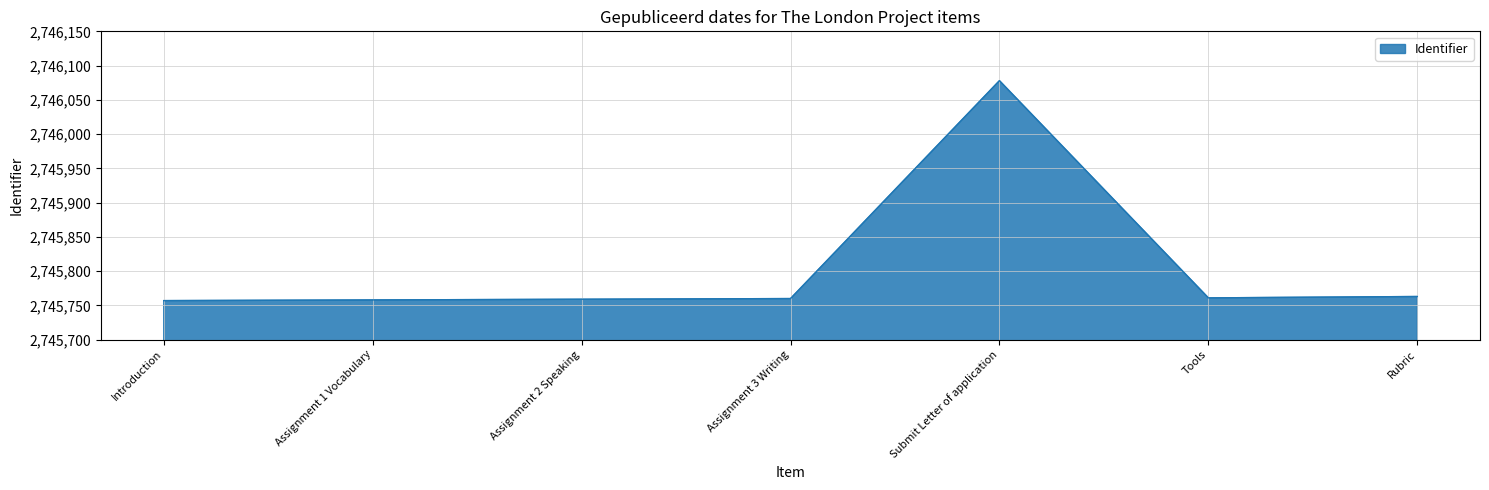

What is the change in value from Assignment 1 Vocabulary to Assignment 3 Writing?

+2